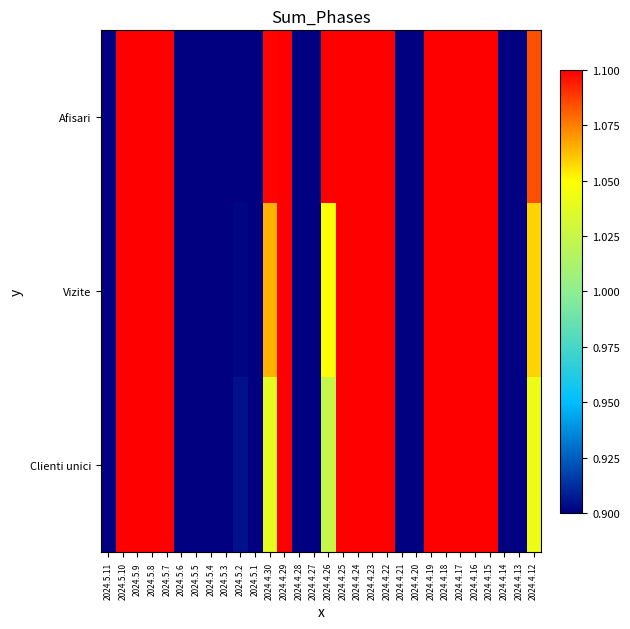

Which series has the largest total across all categories?

Afisari